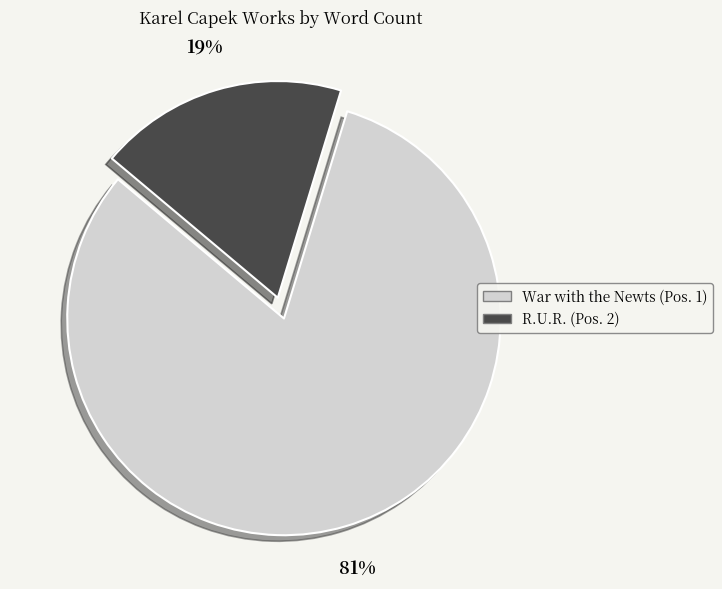

The R.U.R. slice represents 19% of the pie. True or false?

True